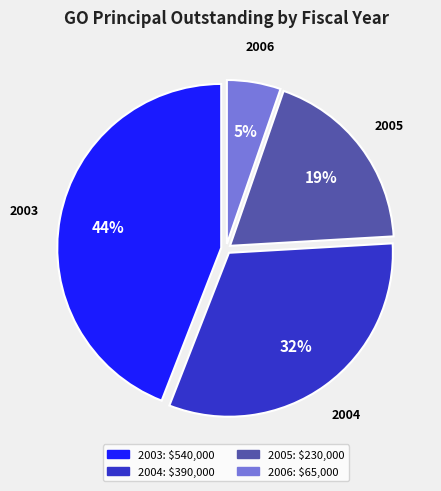

How many segments does this pie chart have?

4